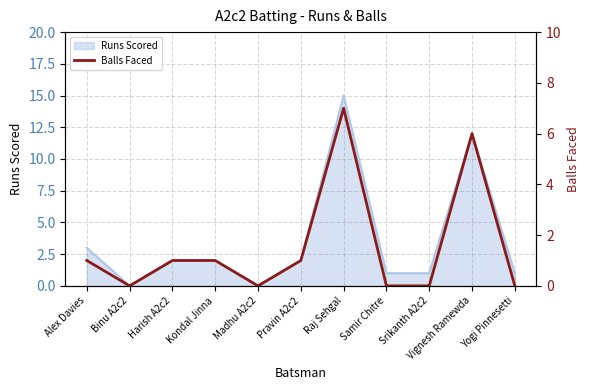

The value of Runs Scored at Srikanth A2c2 is 2. True or false?

False